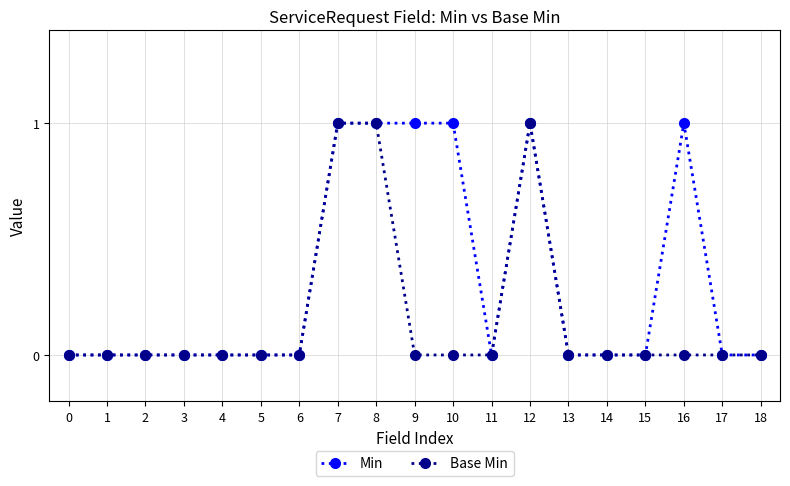

How many Base Min values are between 0 and 1?

19